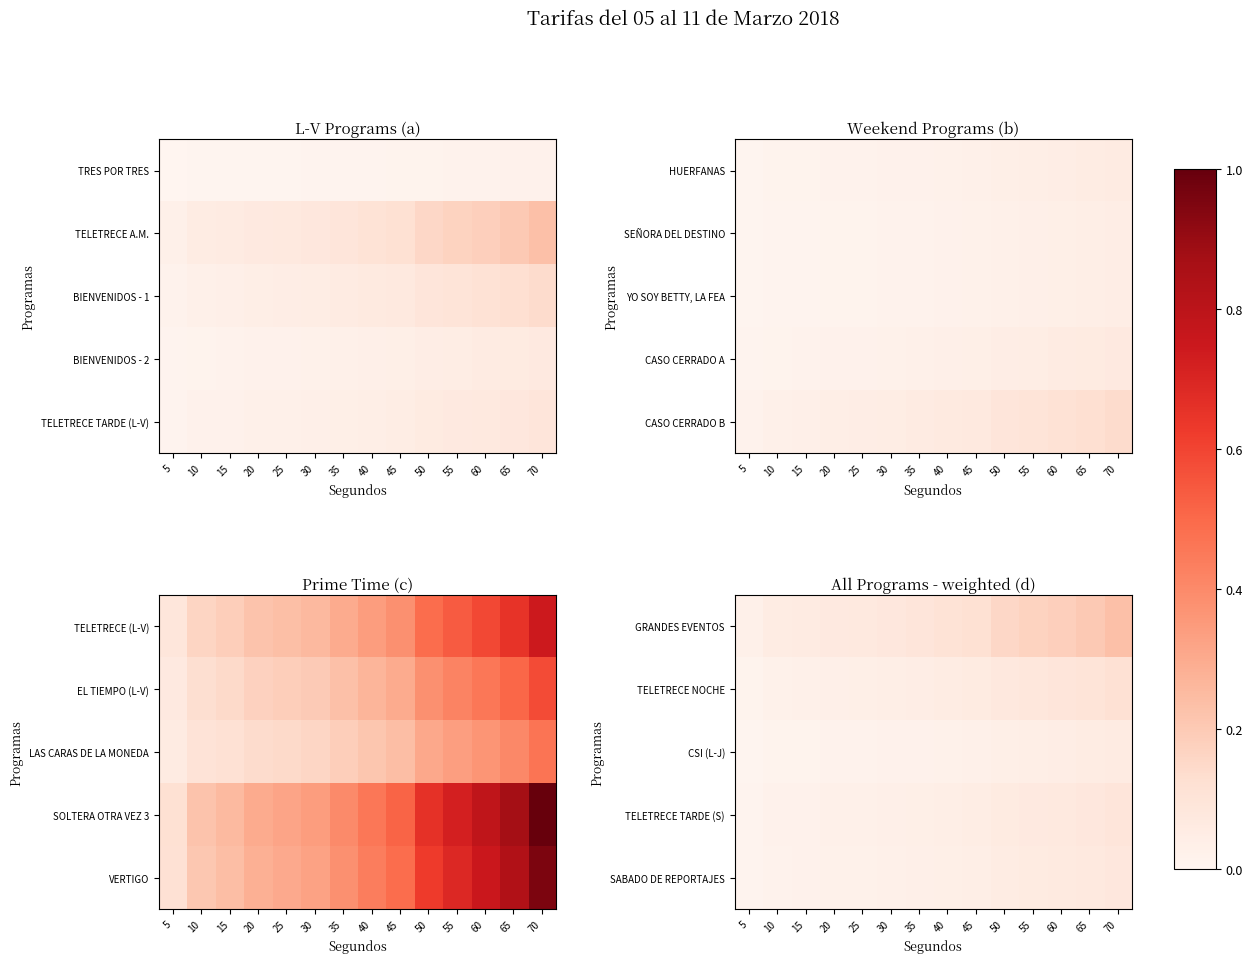

Is the value of GRANDES EVENTOS at 40 greater than the value of CSI (L-J) at 40?

Yes